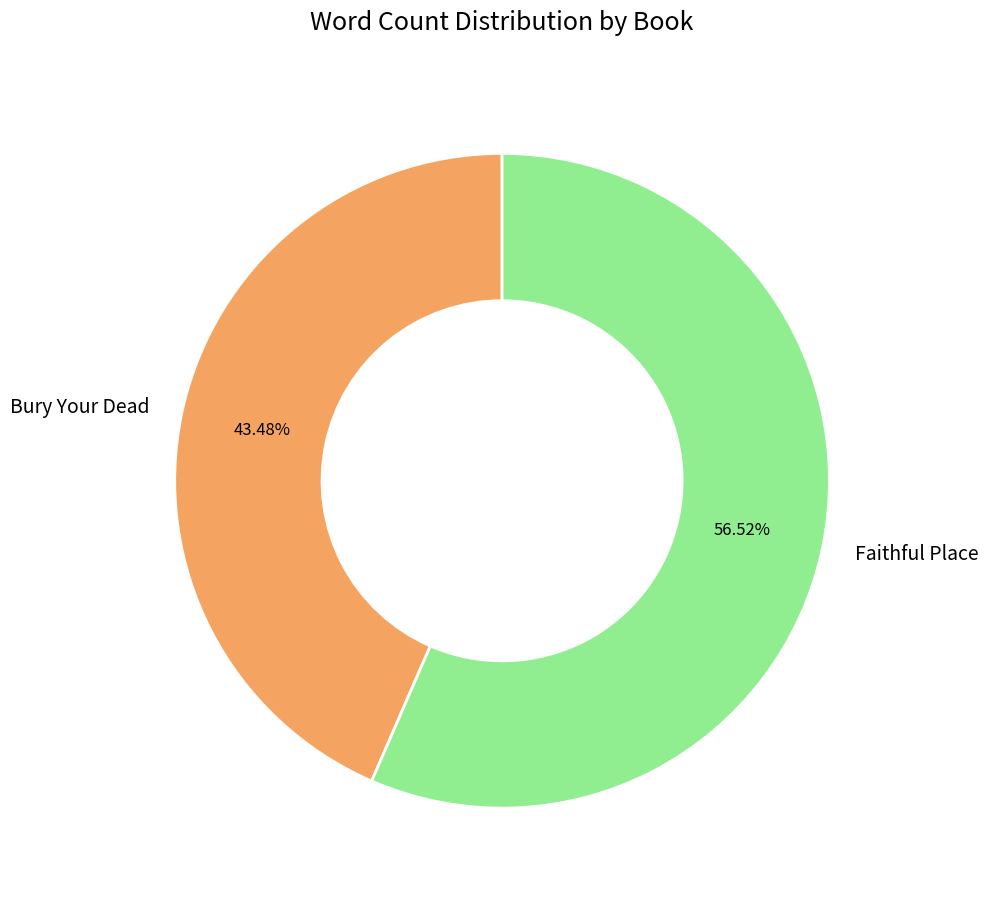

To the nearest percent, what percentage of the pie is Bury Your Dead?

43%